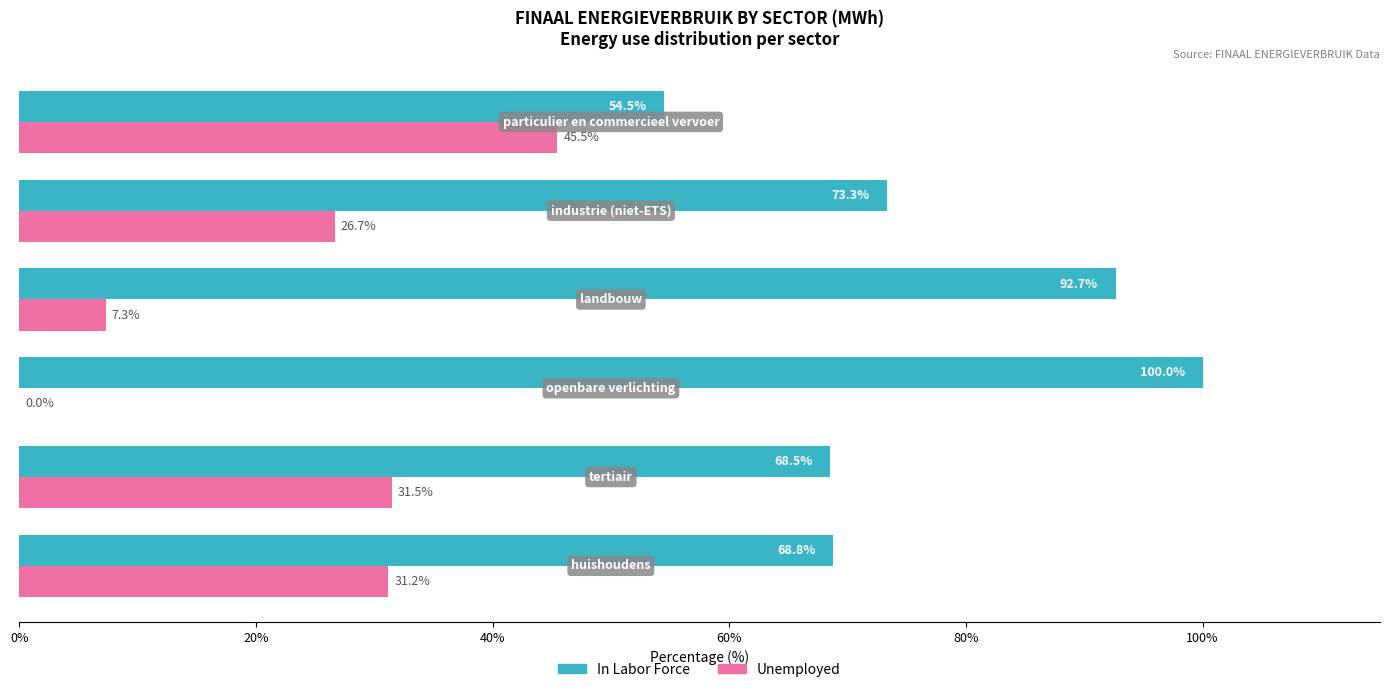

What is the maximum value shown in the chart?

100.0